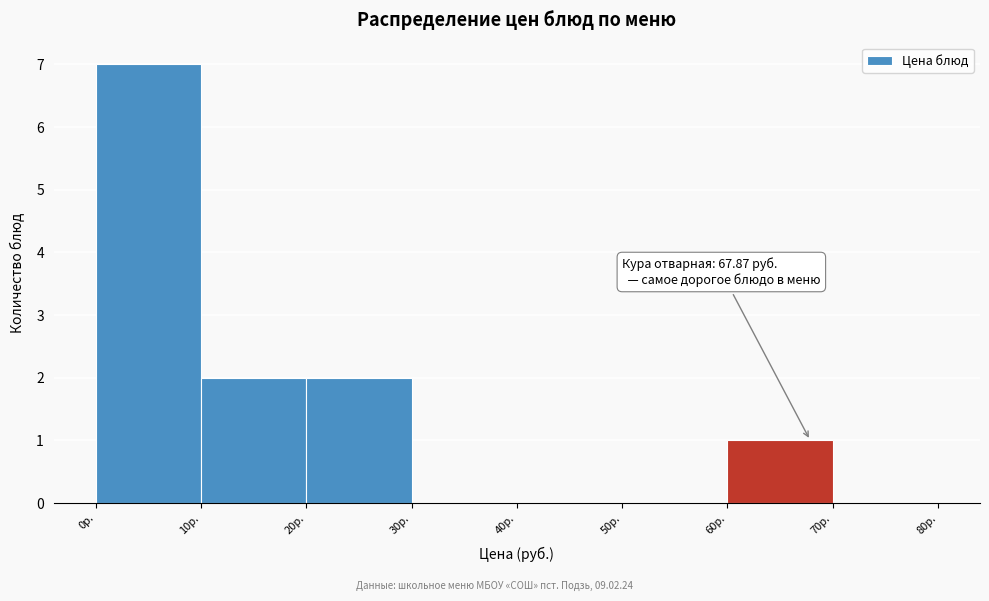

Over which range of the x-axis is the bar tallest?

0 to 10